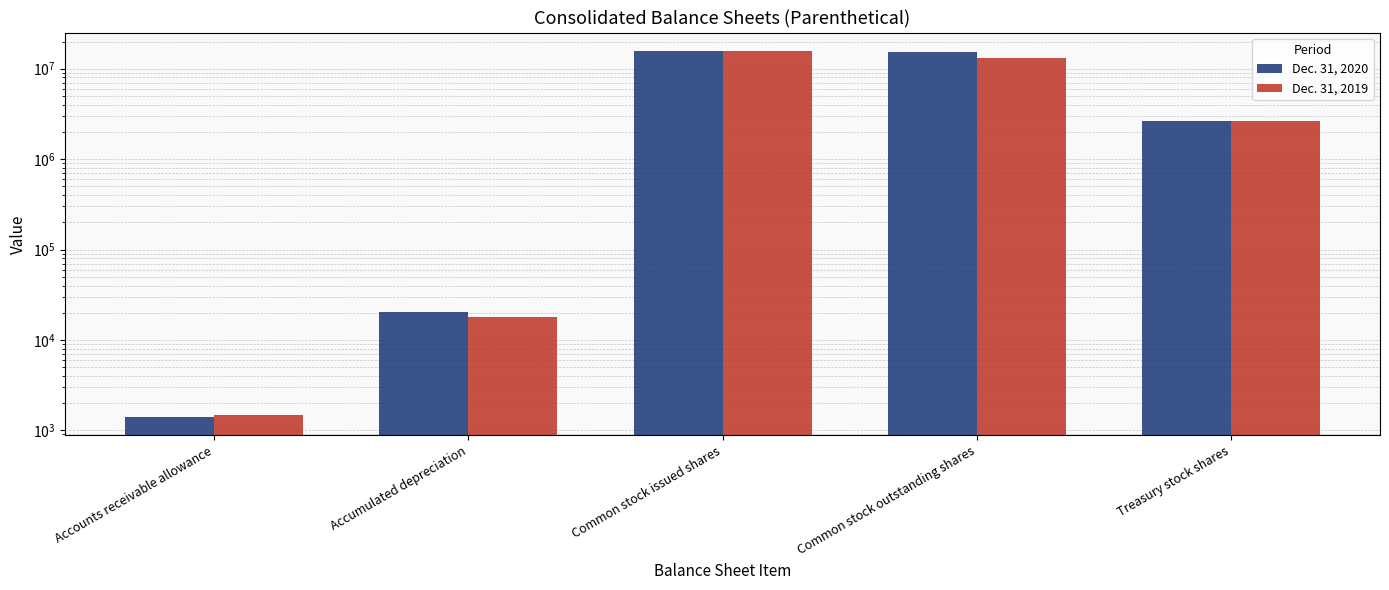

What is the total value across all series at Accumulated depreciation?

38217